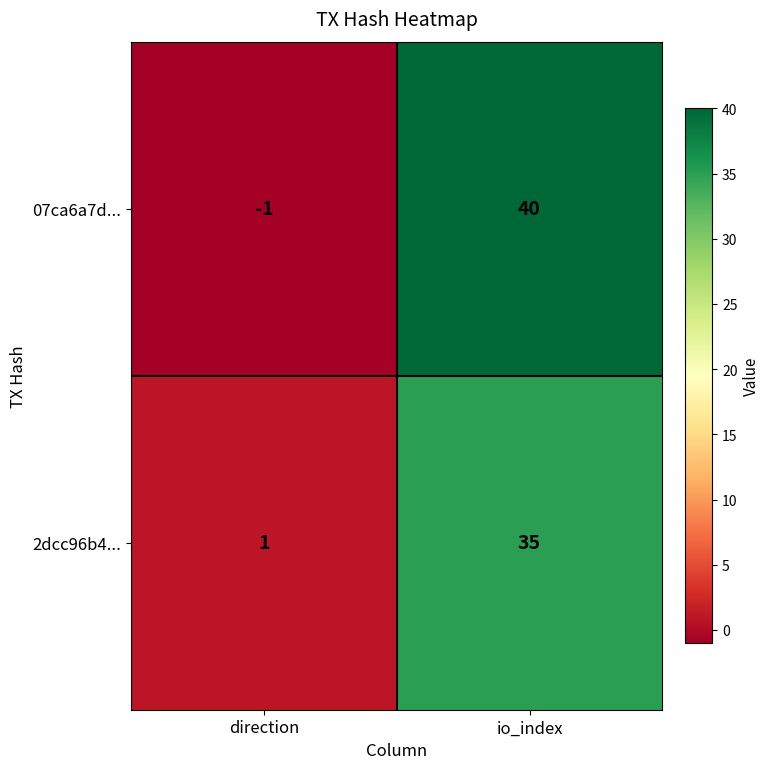

At which category does the chart reach its minimum across all series?

direction